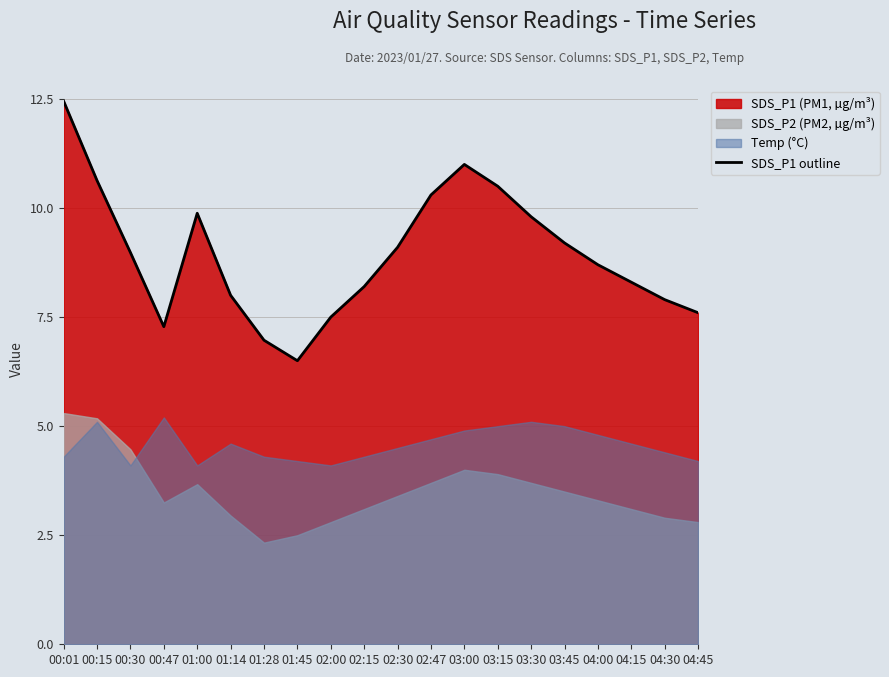

How many lines are shown in the chart?

1